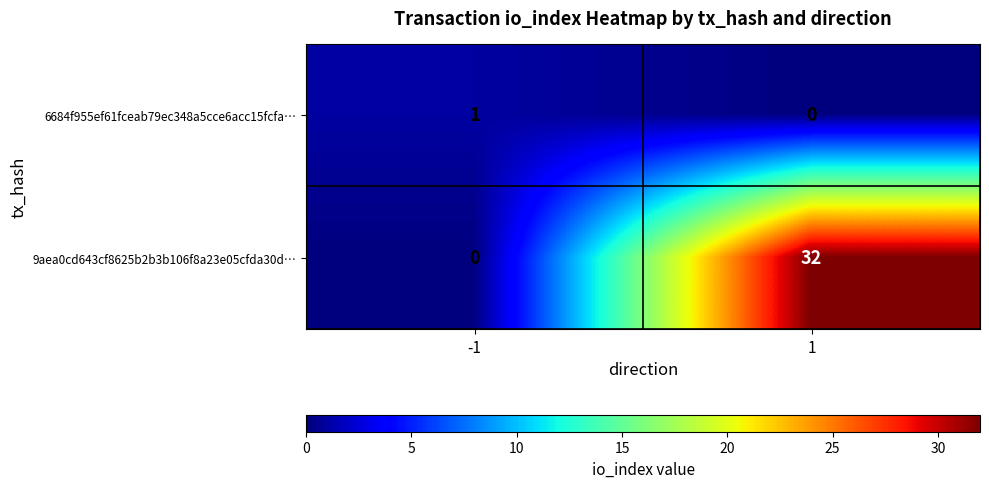

What is the sum of all 9aea0cd643cf8625b2b3b106f8a23e05cfda30d… values?

32